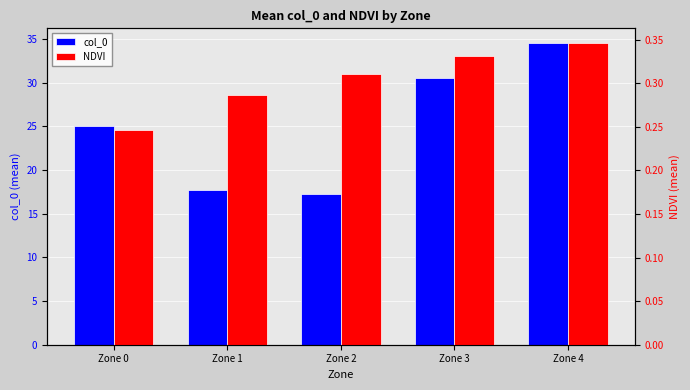

What is the sum of all col_0 values?

125.0